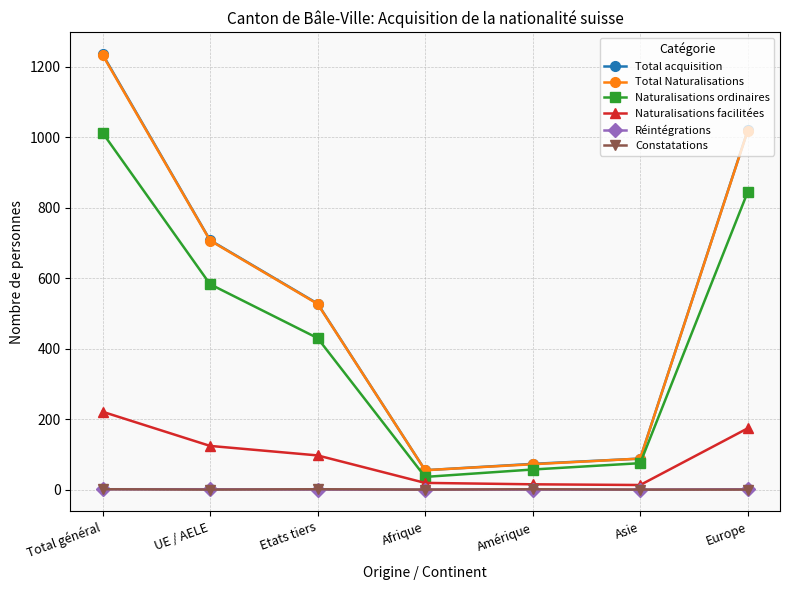

What is the label of the 2nd point from the left?

UE / AELE